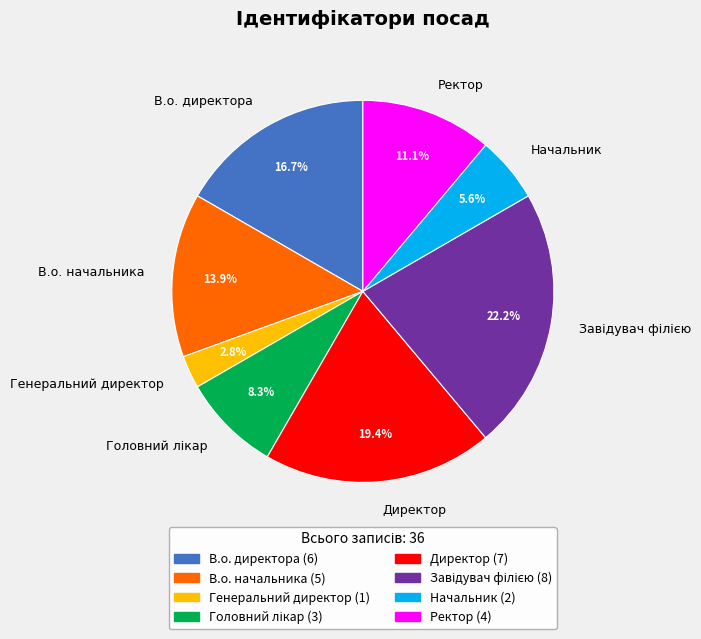

Which slice is the smallest?

Генеральний директор